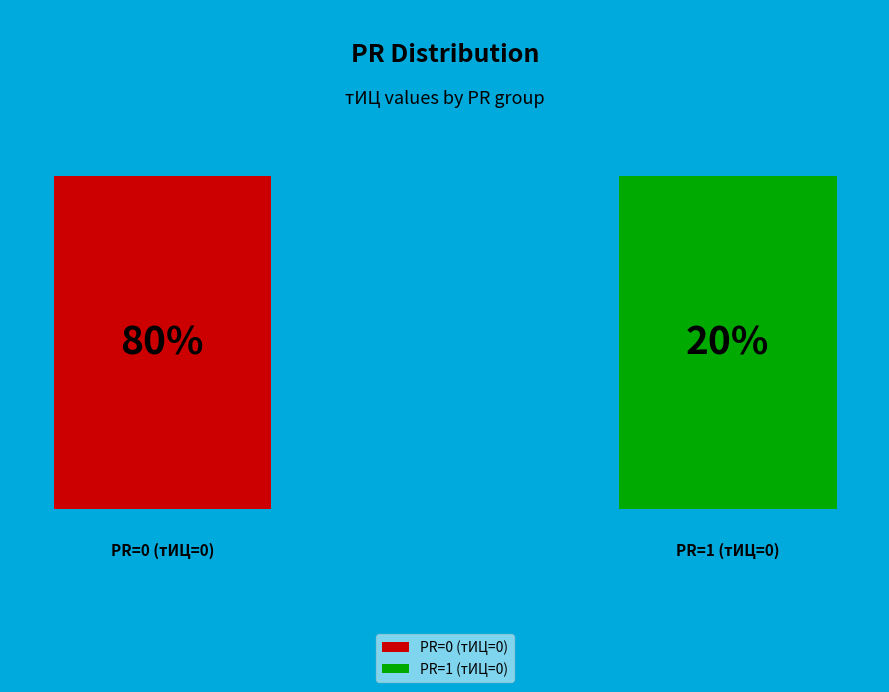

Is there a majority slice in this chart?

Yes